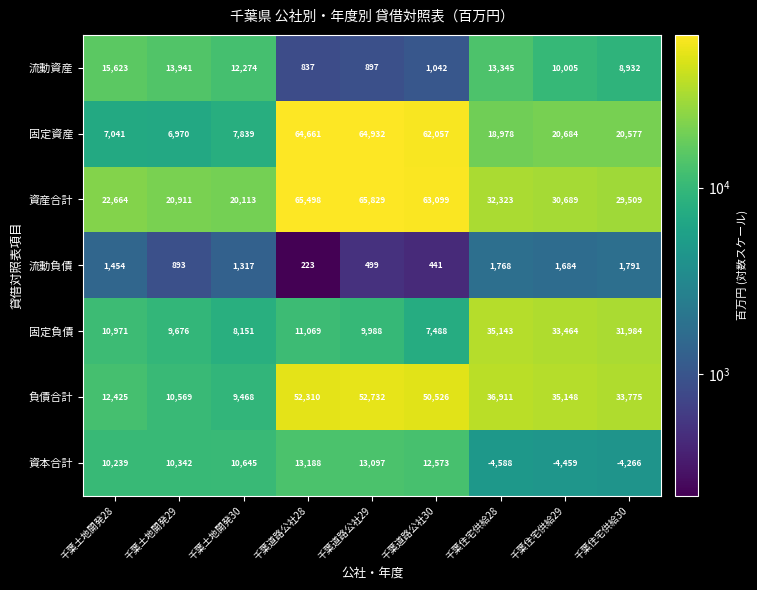

What is the greatest value displayed?

65829